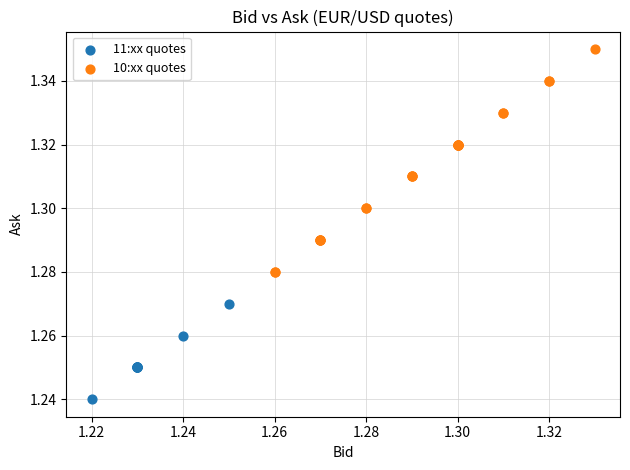

Which series has the largest Y range (max minus min)?

10:xx quotes